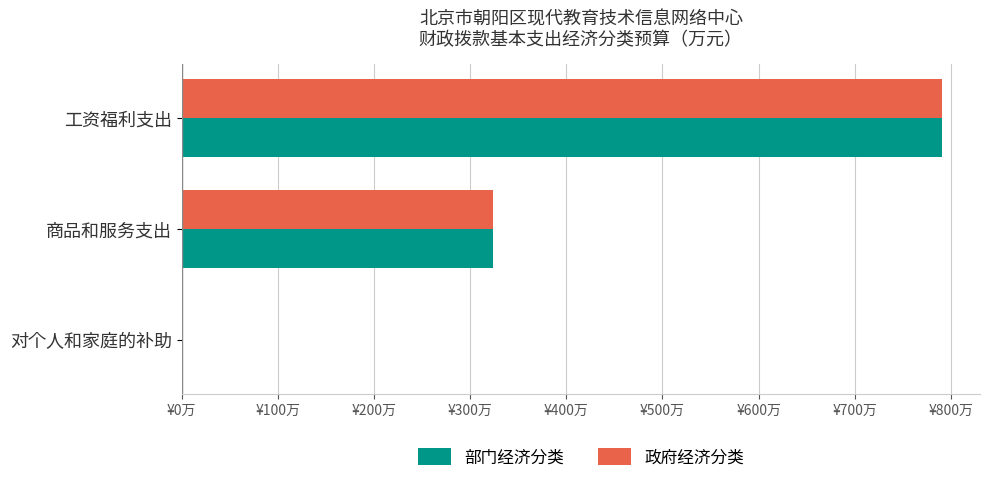

Which series has the largest total across all categories?

部门经济分类